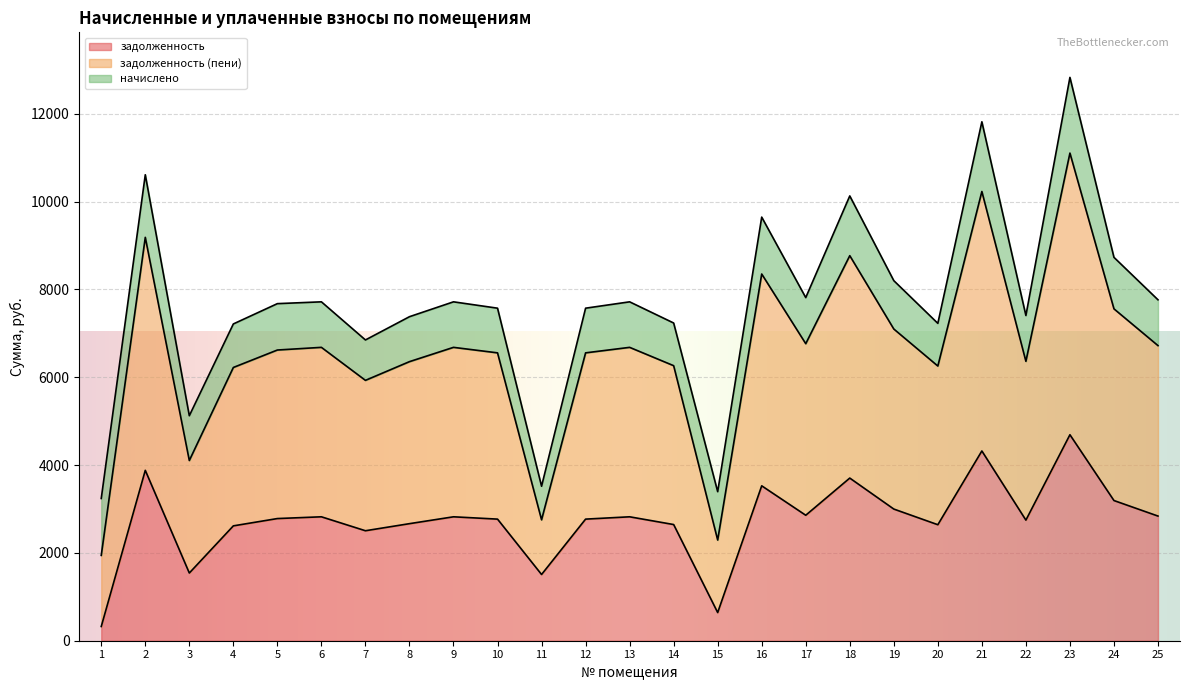

Which series has the largest total across all categories?

задолженность (пени)